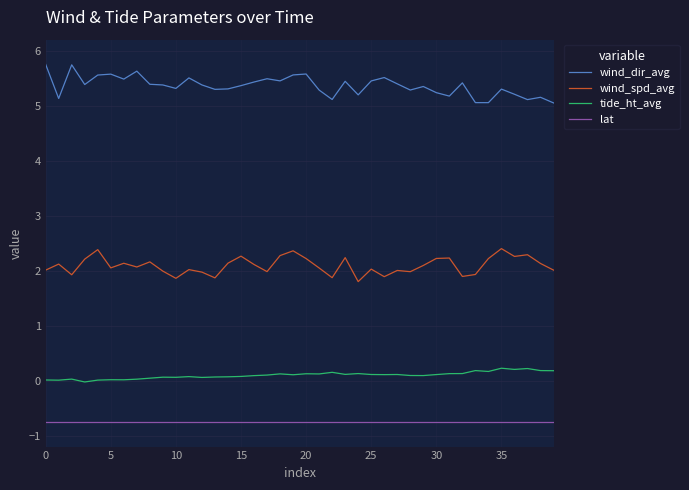

What is the maximum value for tide_ht_avg?

0.2